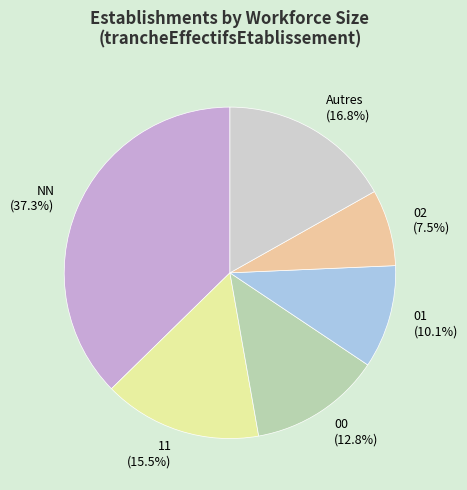

How many segments does this pie chart have?

6